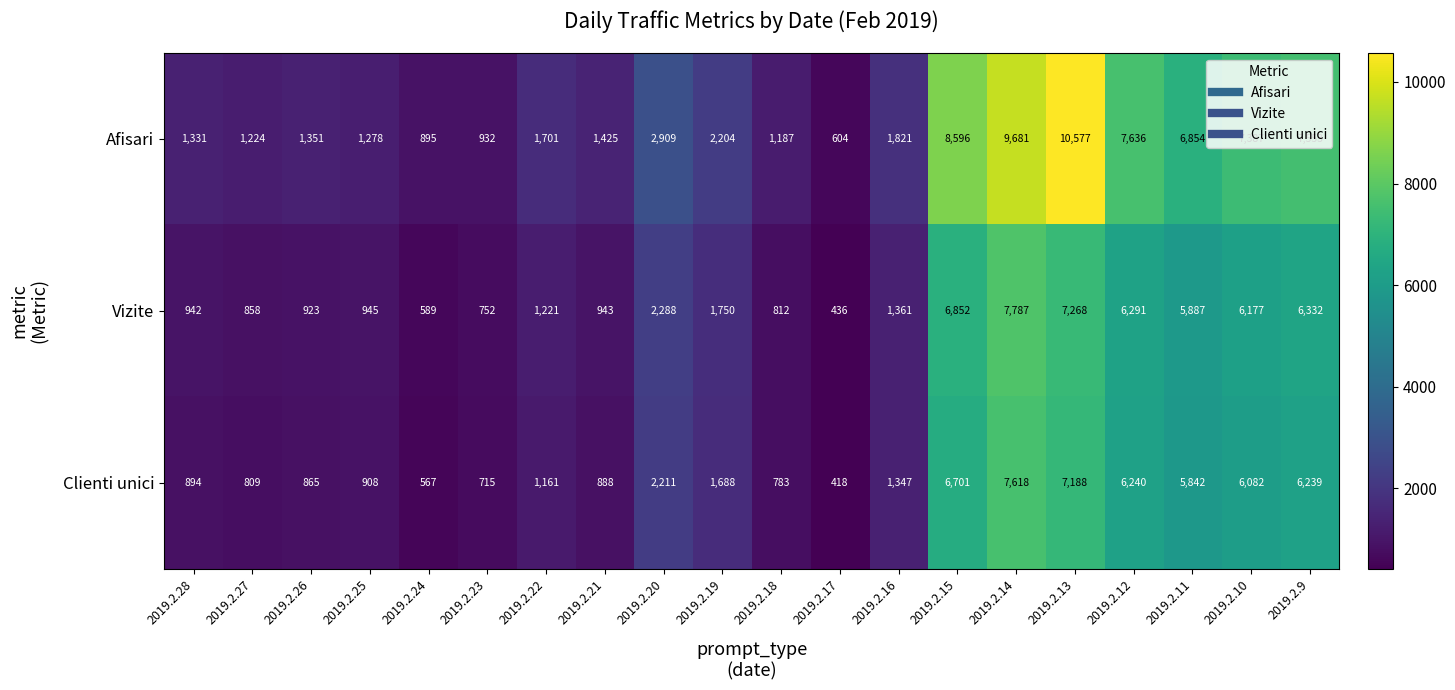

Which series changed the most between 2019.2.24 and 2019.2.12?

Afisari